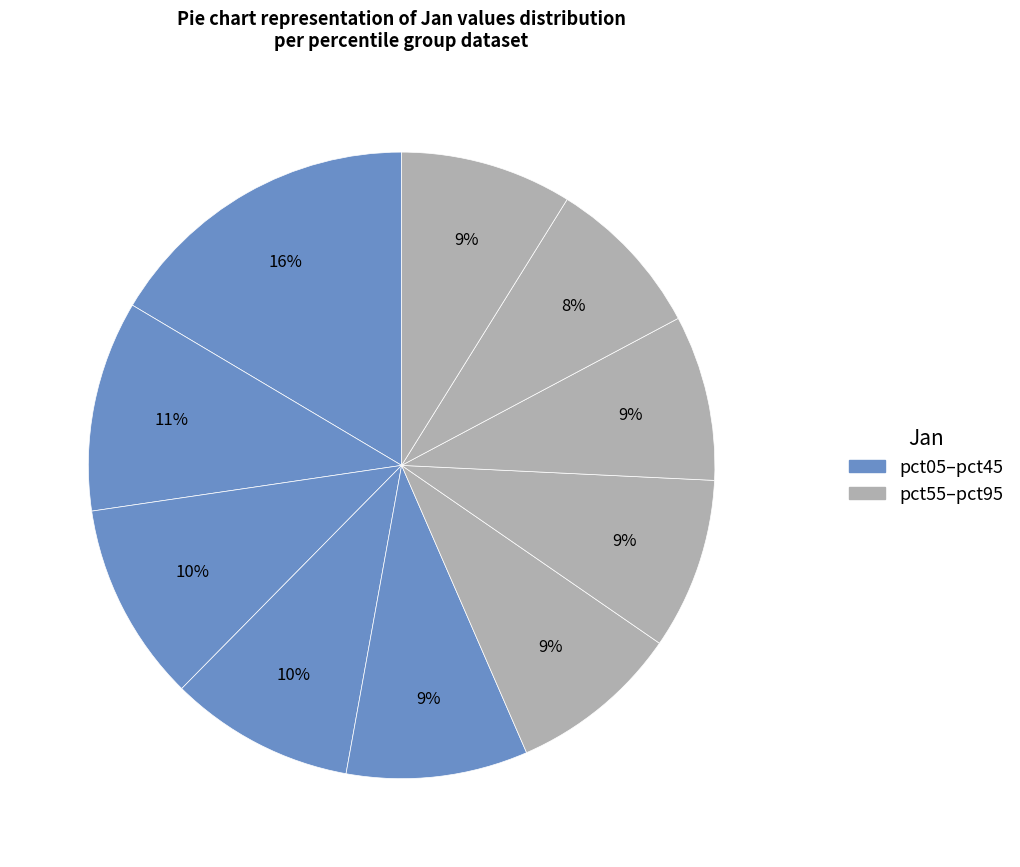

Which category has the biggest portion of the pie?

pct05